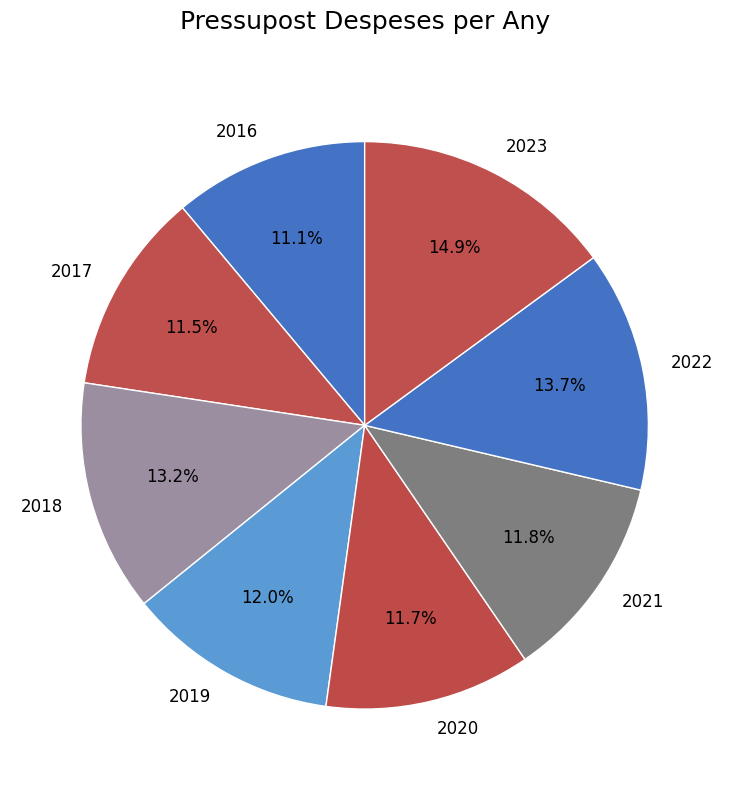

The 2016 slice represents 11% of the pie. True or false?

True